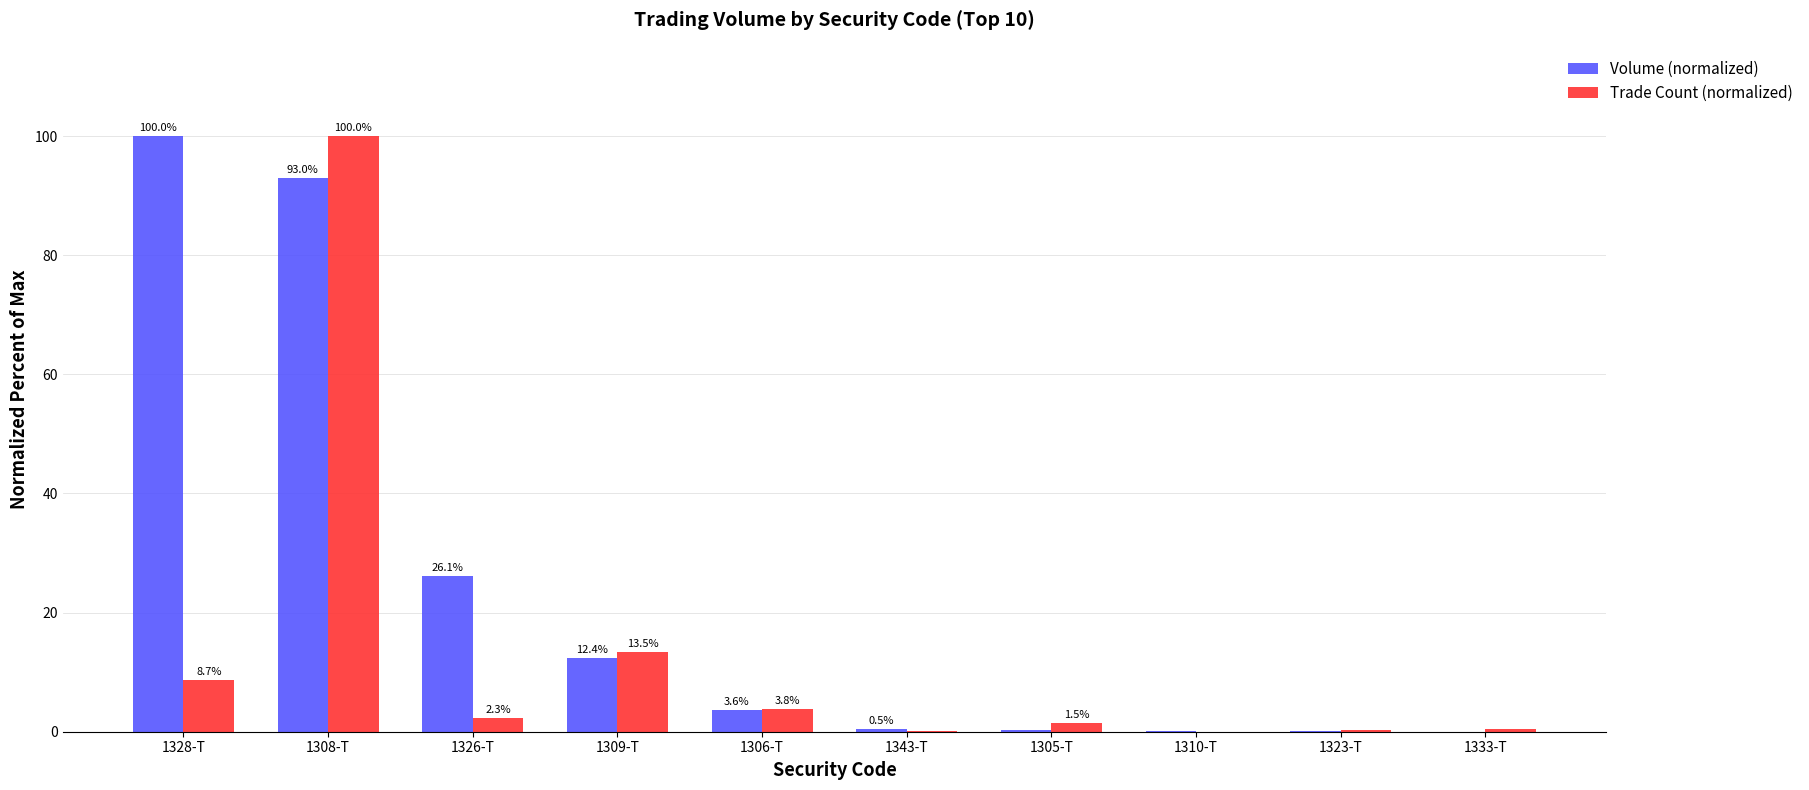

What is the average value of the Trade Count (normalized) series?

13.0